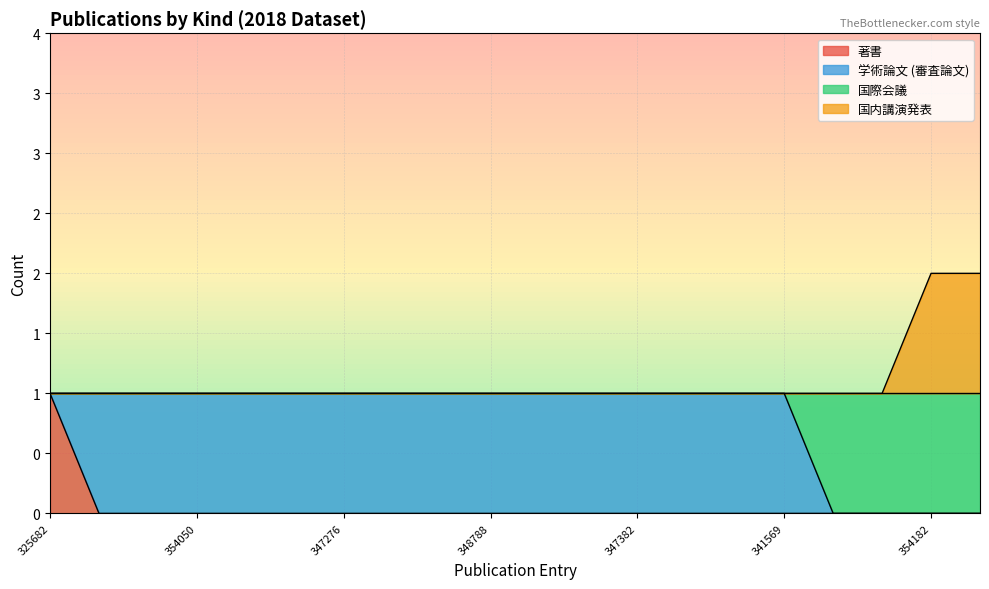

Count the 国内講演発表 values in the range 1 to 2.

20